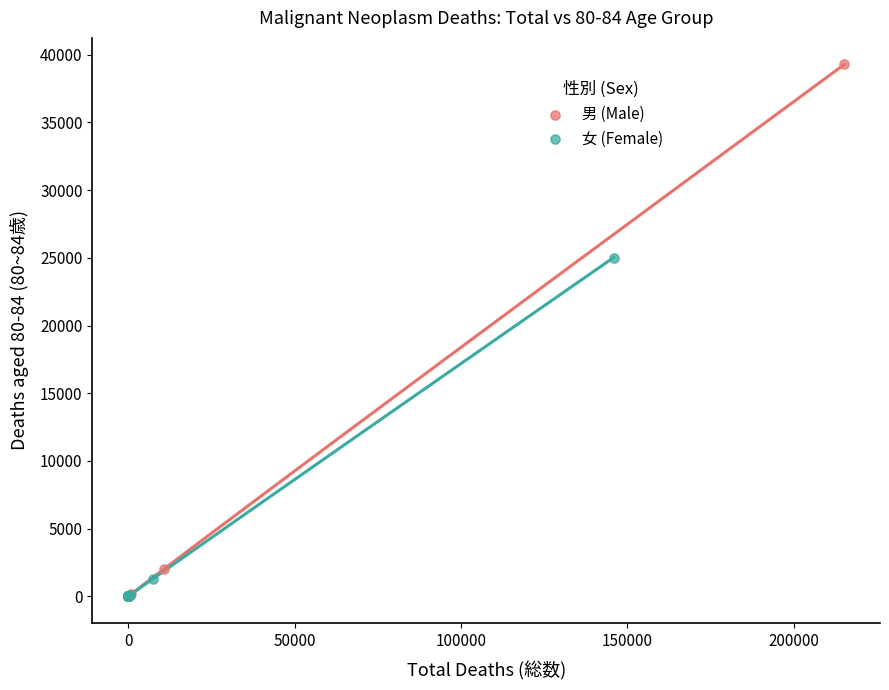

Which series contains the highest Y value?

男 (Male)